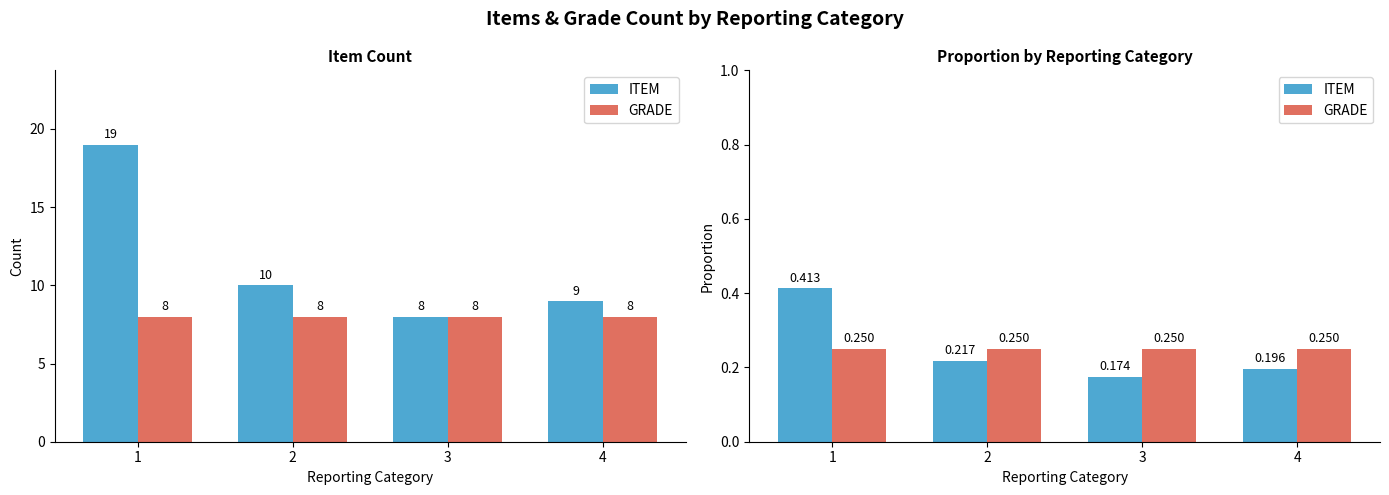

Between 3 and 4, which series saw the biggest shift?

ITEM